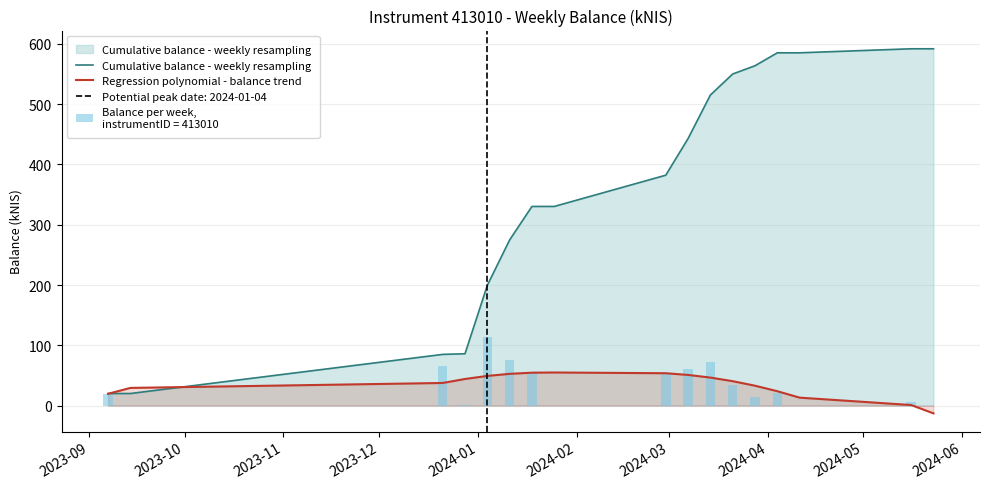

What is the maximum value for Regression polynomial - balance trend?

54.9